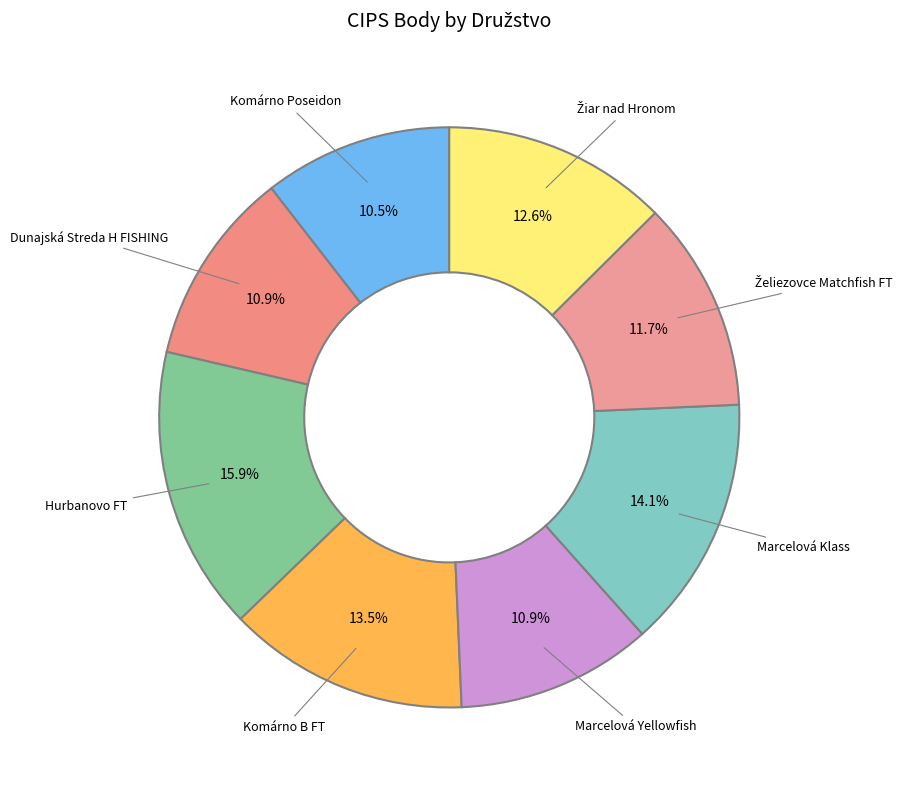

Is the sum of Komárno B FT and Marcelová Klass greater than half?

No